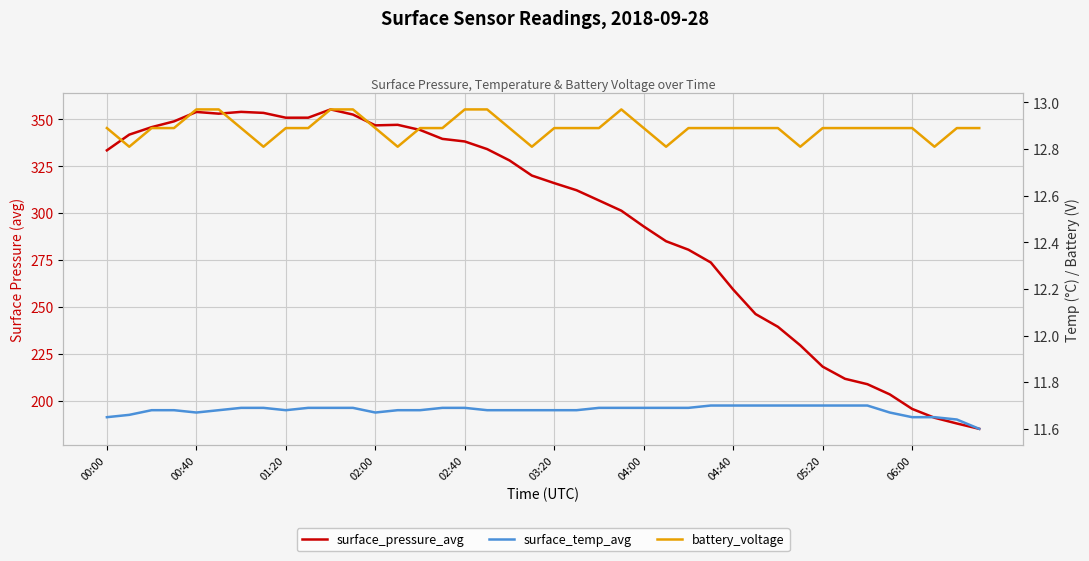

What is the smallest value displayed?

11.6